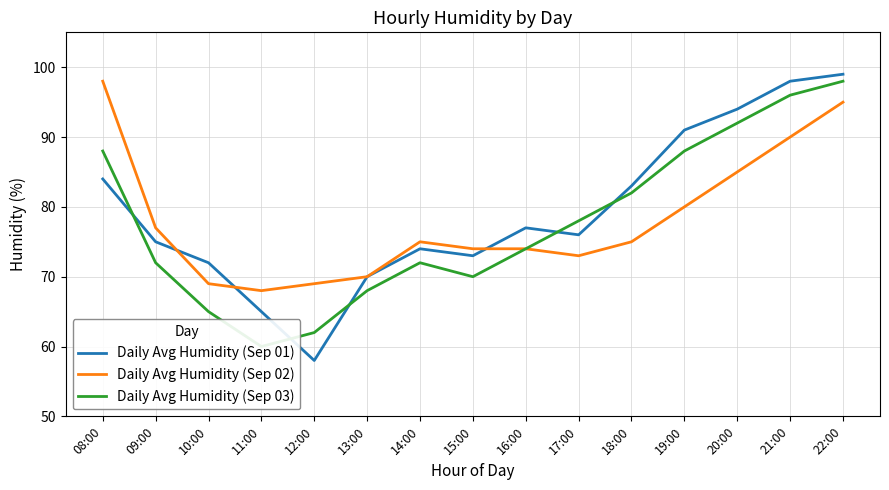

Reading right to left, list all the values displayed in this chart.

Daily Avg Humidity (Sep 01): 22:00=99	21:00=98	20:00=94	19:00=91	18:00=83	17:00=76	16:00=77	15:00=73	14:00=74	13:00=70	12:00=58	11:00=65	10:00=72	09:00=75	08:00=84
Daily Avg Humidity (Sep 02): 22:00=95	21:00=90	20:00=85	19:00=80	18:00=75	17:00=73	16:00=74	15:00=74	14:00=75	13:00=70	12:00=69	11:00=68	10:00=69	09:00=77	08:00=98
Daily Avg Humidity (Sep 03): 22:00=98	21:00=96	20:00=92	19:00=88	18:00=82	17:00=78	16:00=74	15:00=70	14:00=72	13:00=68	12:00=62	11:00=60	10:00=65	09:00=72	08:00=88